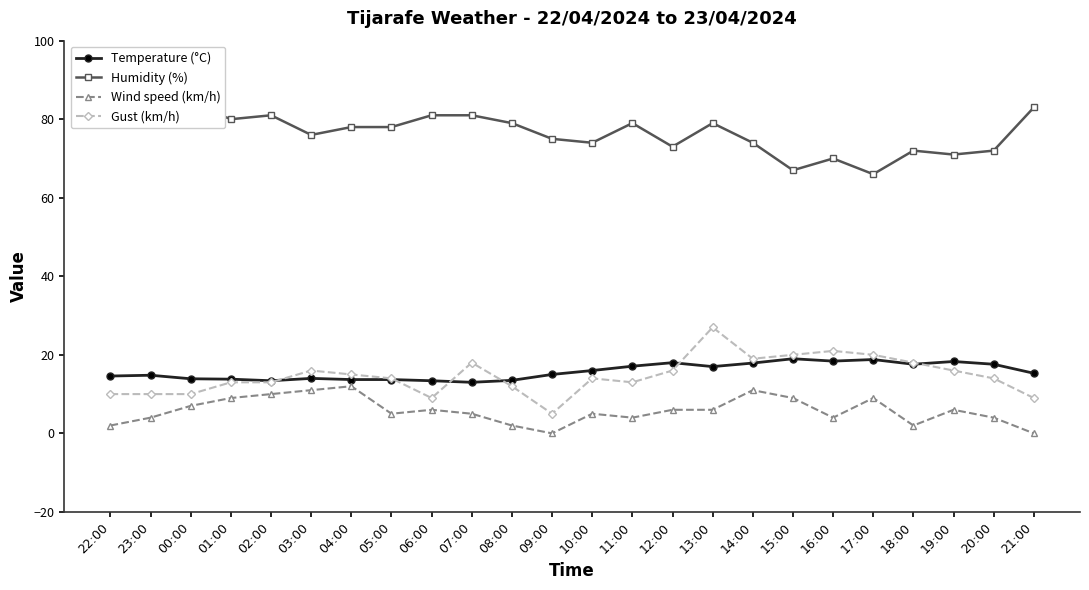

The value of Wind speed (km/h) at 19:00 is 6.0. True or false?

True